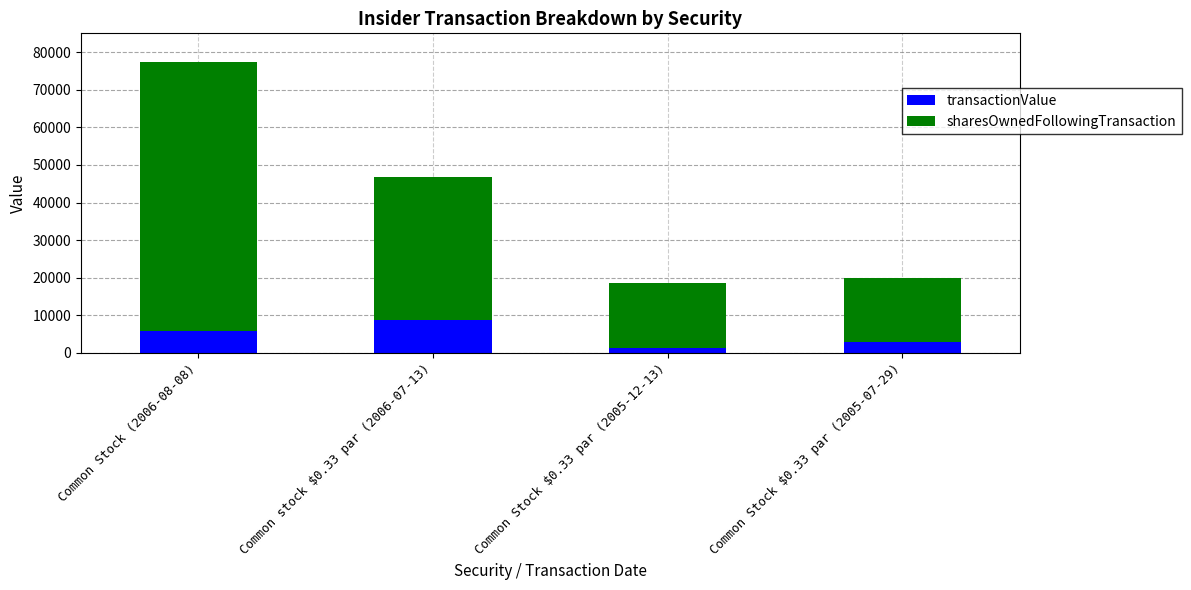

Are the bars grouped side by side (vs. stacked)?

No